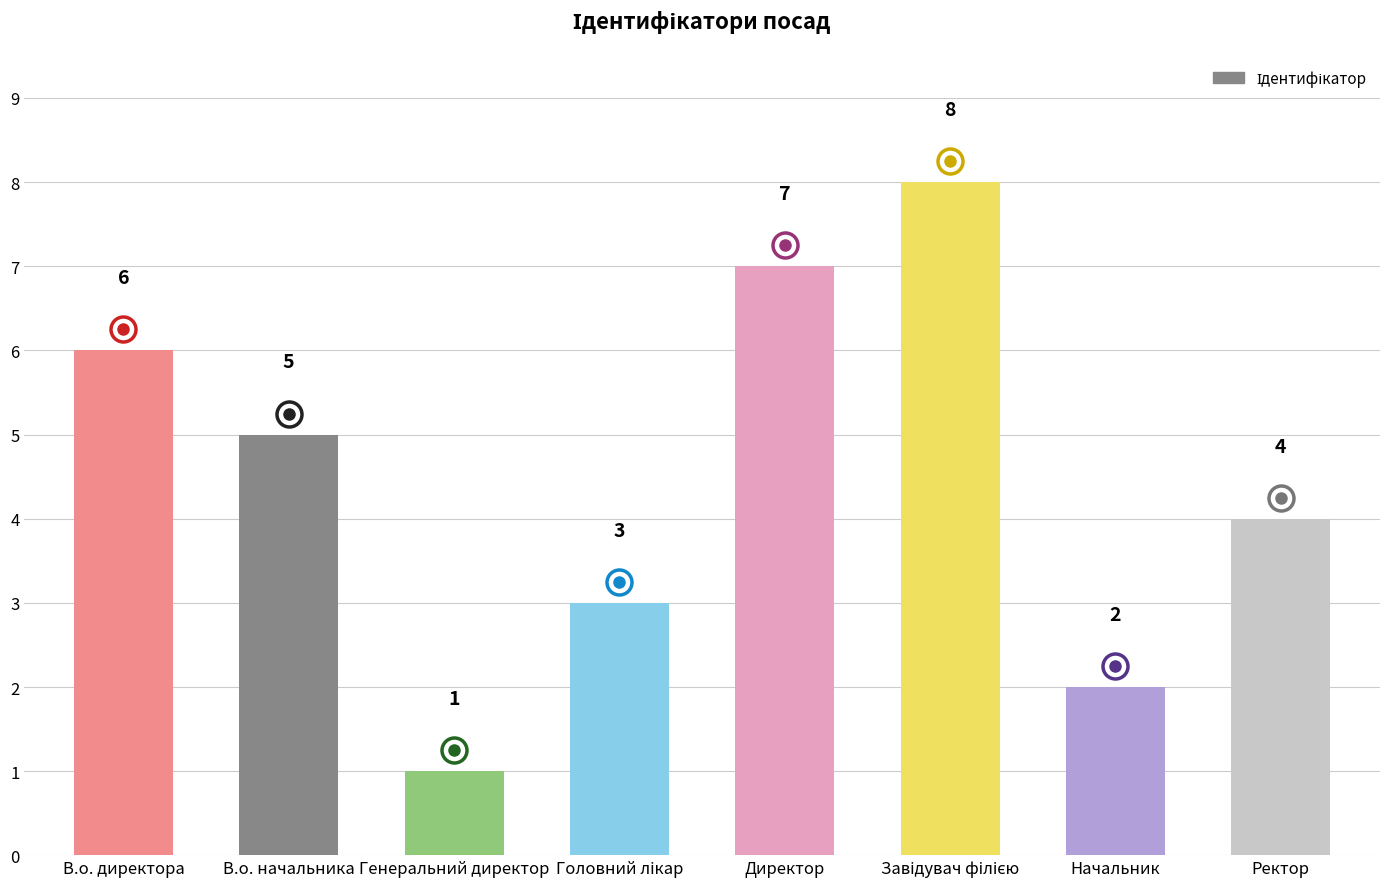

What is the change in value from В.о. директора to Директор?

+1